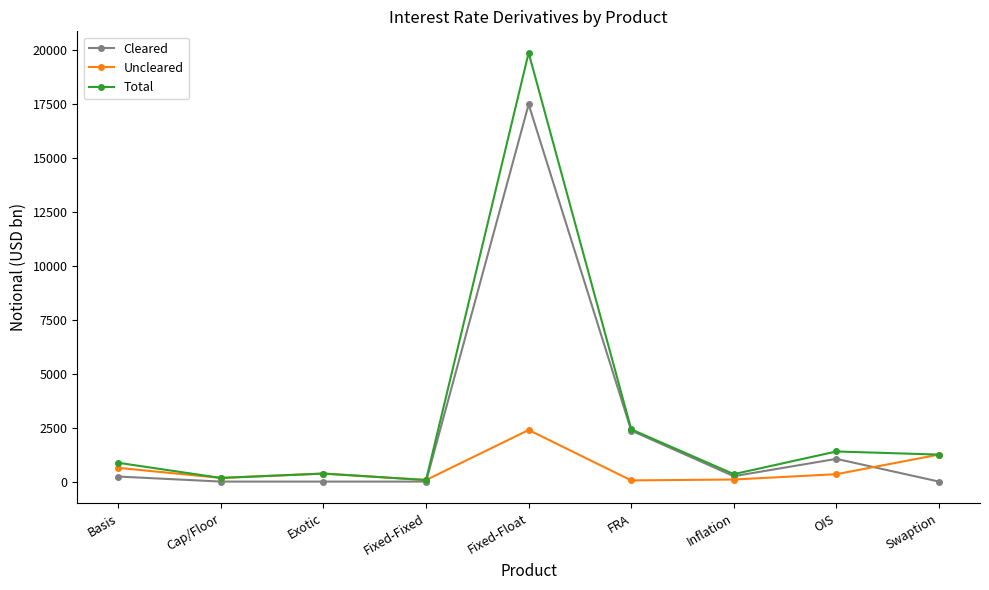

True or false: Uncleared has a value of 2393 at Fixed-Float.

True